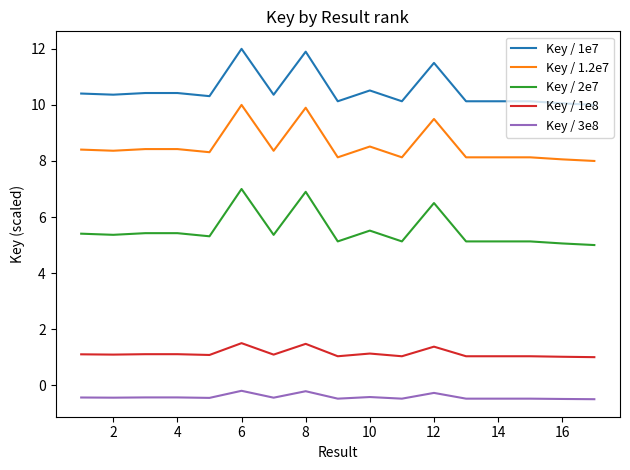

Which series has the largest total across all categories?

Key / 1e7